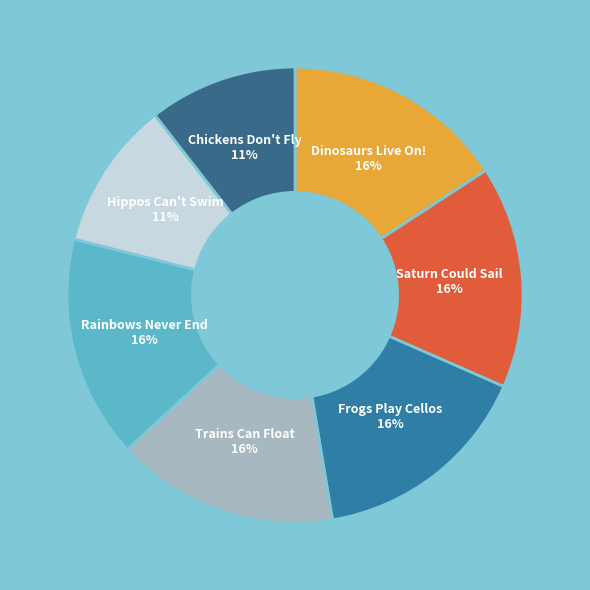

Does Rainbows Never End represent more than half of the total?

No